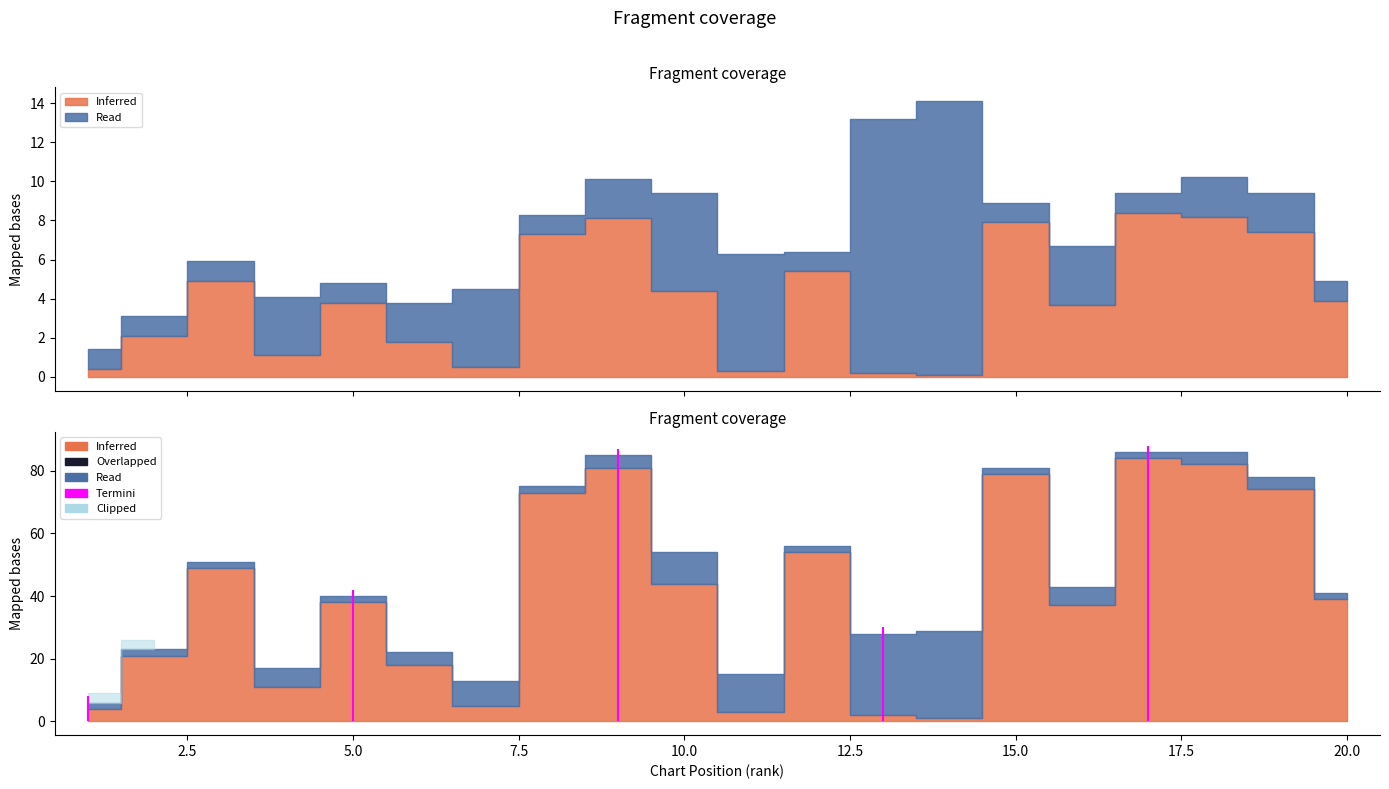

At which label does Weeks on Chart reach its minimum?

14